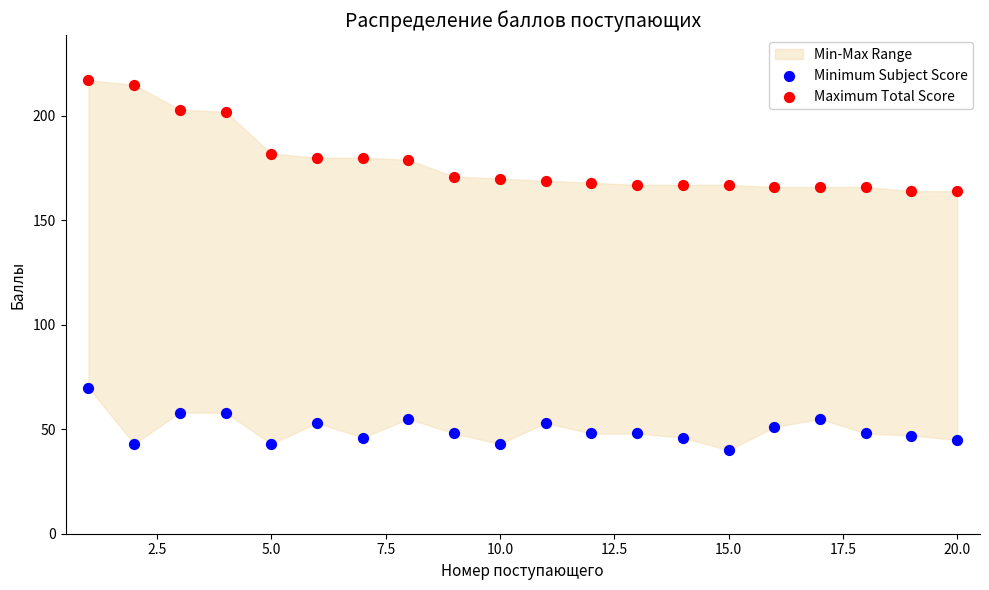

Across all data points, what is the range of Y values (max minus min)?

177